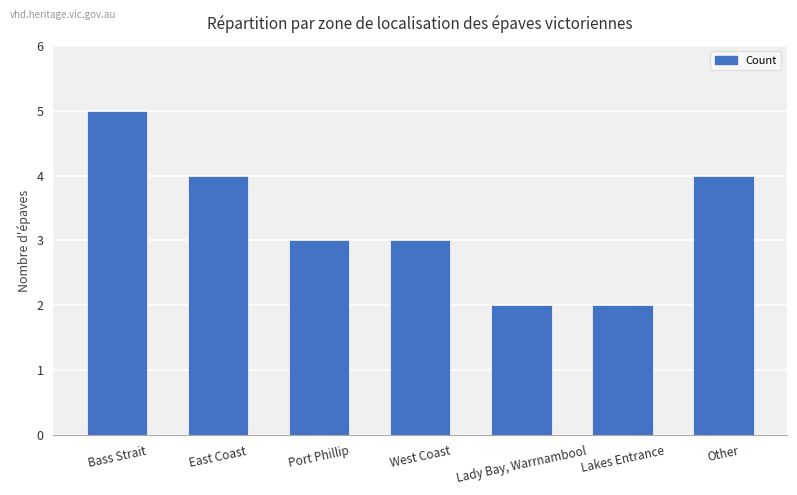

Where does the data first go above 3?

Bass Strait